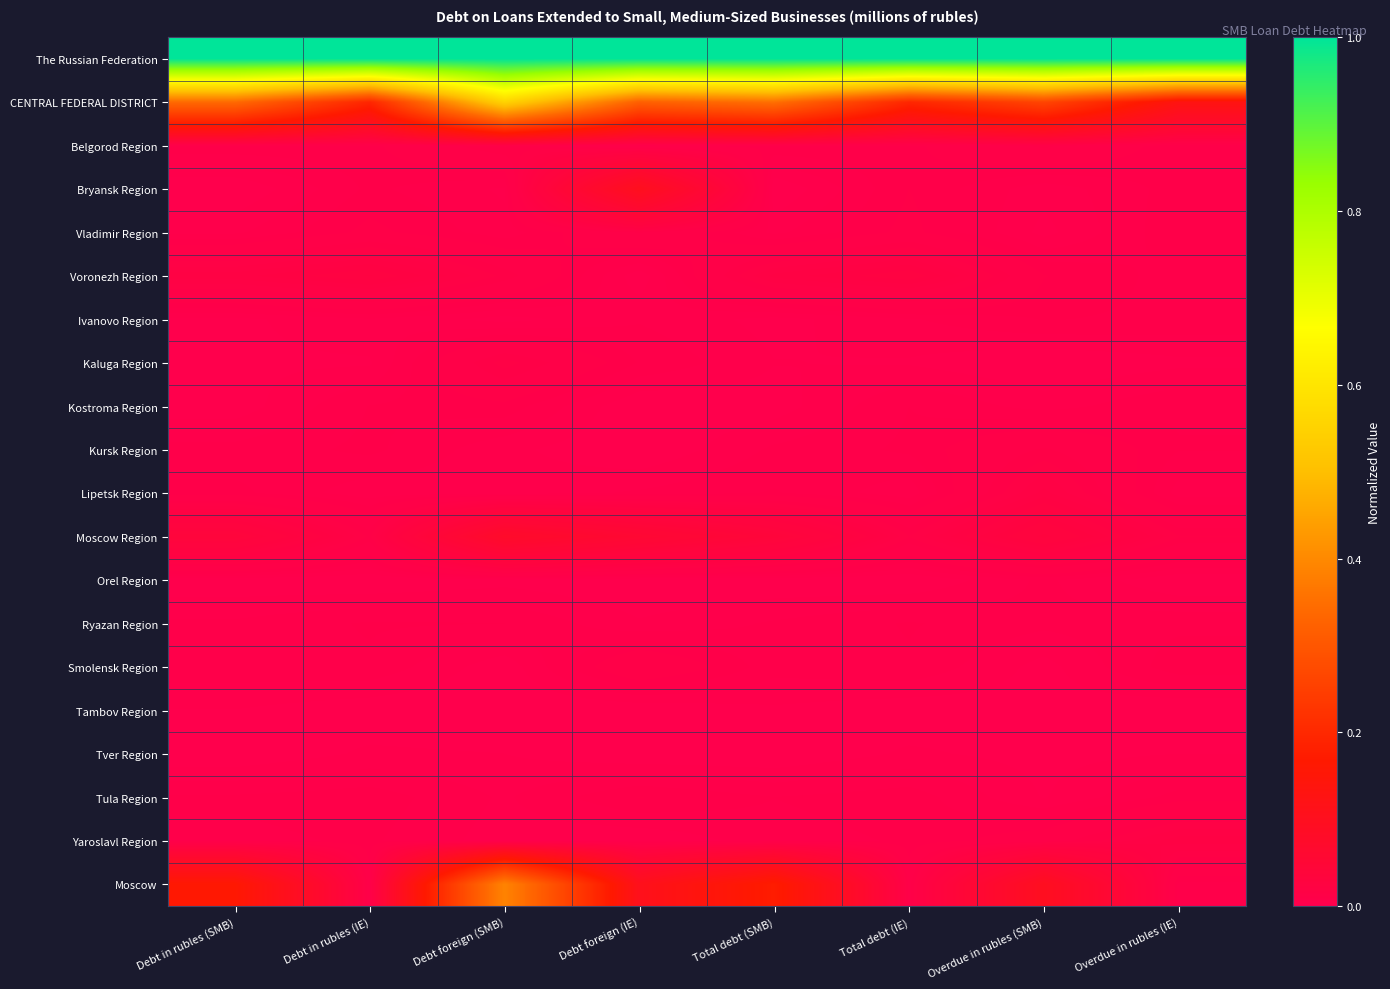

What is the total value across all series at Debt in rubles (IE)?

1.3